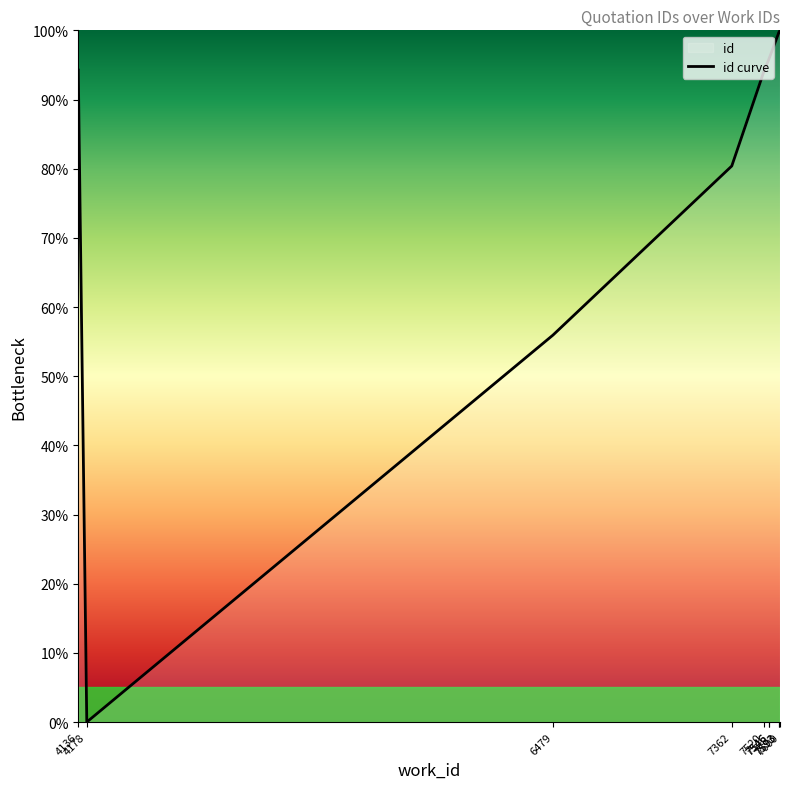

What is the value of the 7th point from the left?

95.9